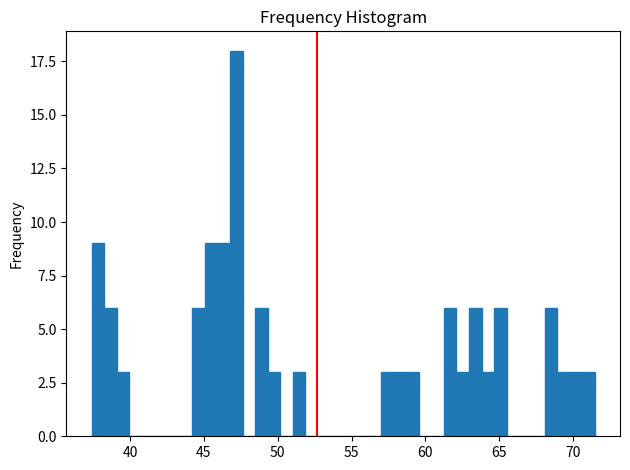

Read against the x-axis, roughly where is the centre of the tallest bar?

47.0